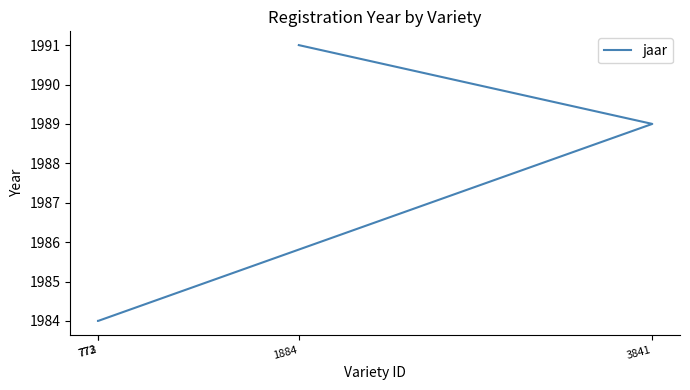

Is it true that the value at 772 is 504?

False